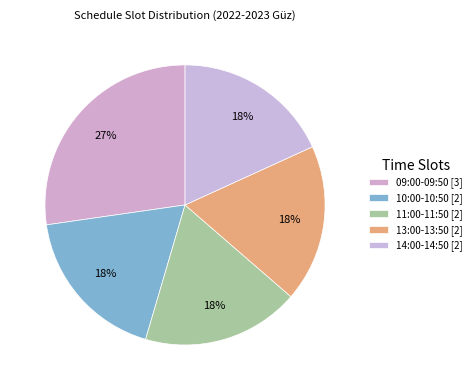

Is there a majority slice in this chart?

No